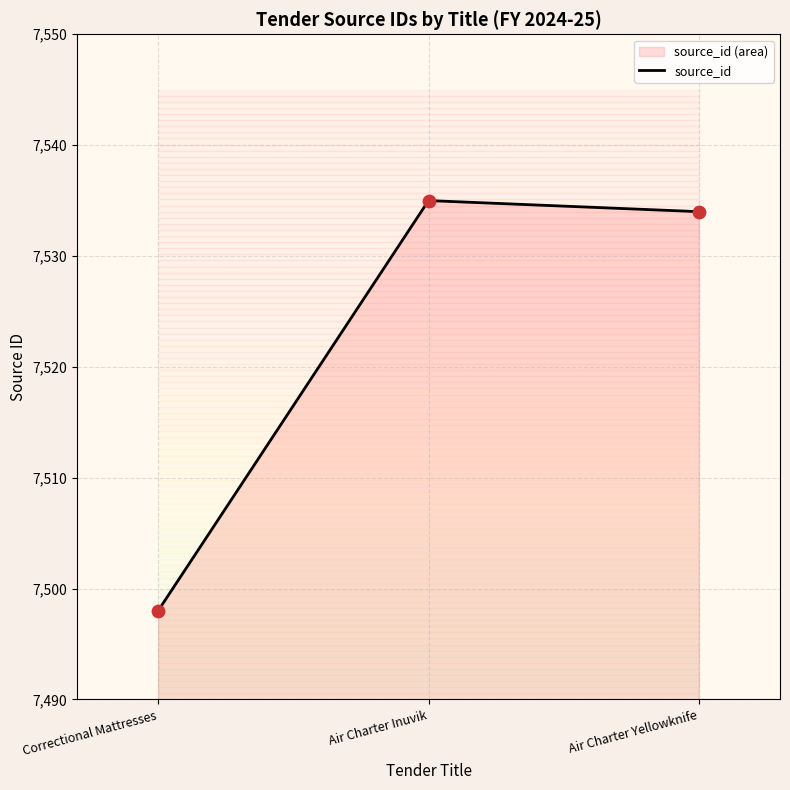

Which has a higher value, Correctional Mattresses or Air Charter Yellowknife?

Air Charter Yellowknife